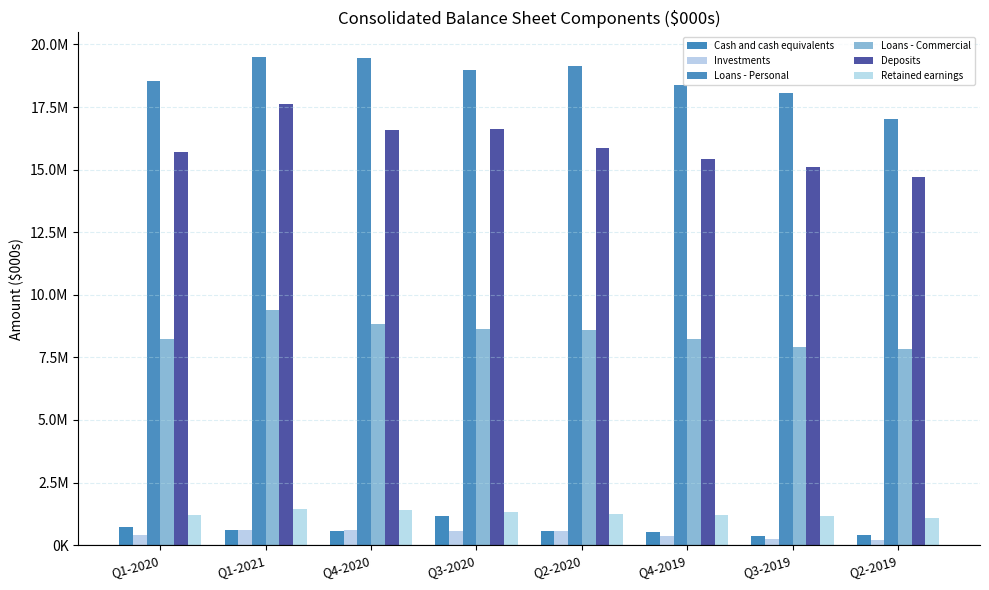

Are the bars grouped side by side (vs. stacked)?

Yes